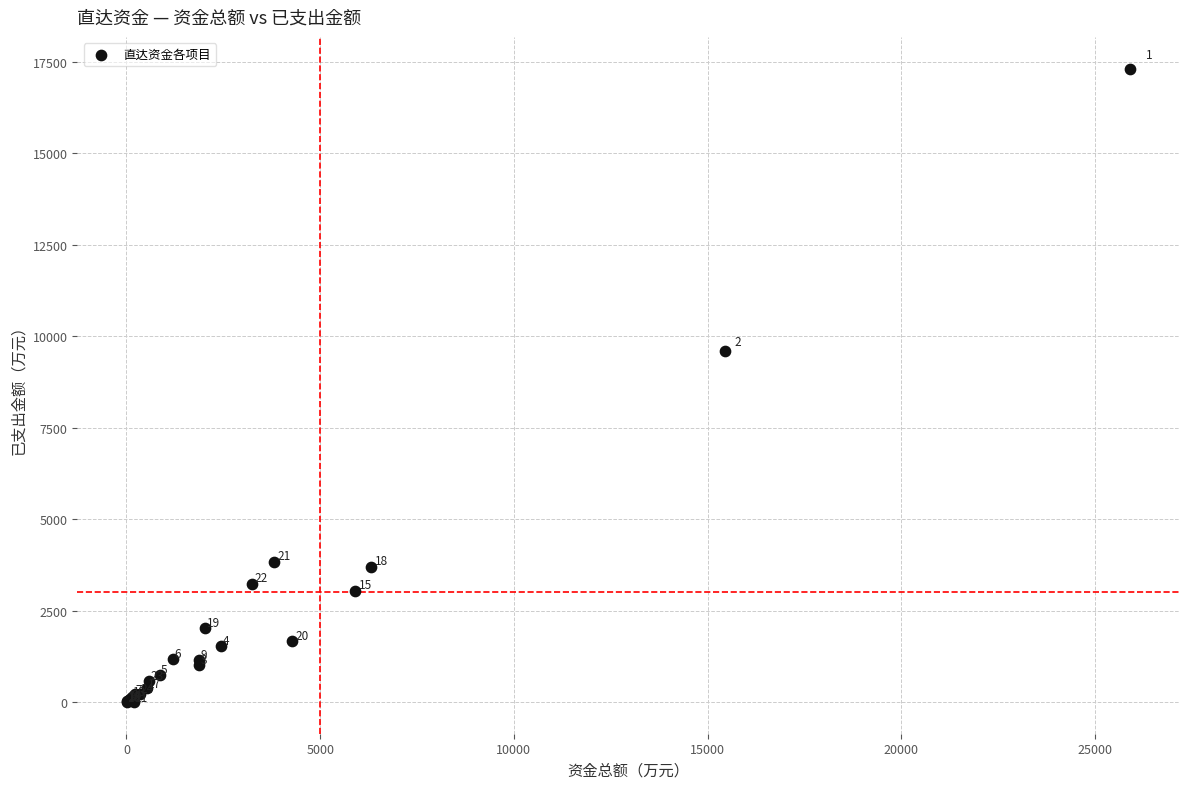

What Y value in the scatter plot is closest to 8658?

9585.6